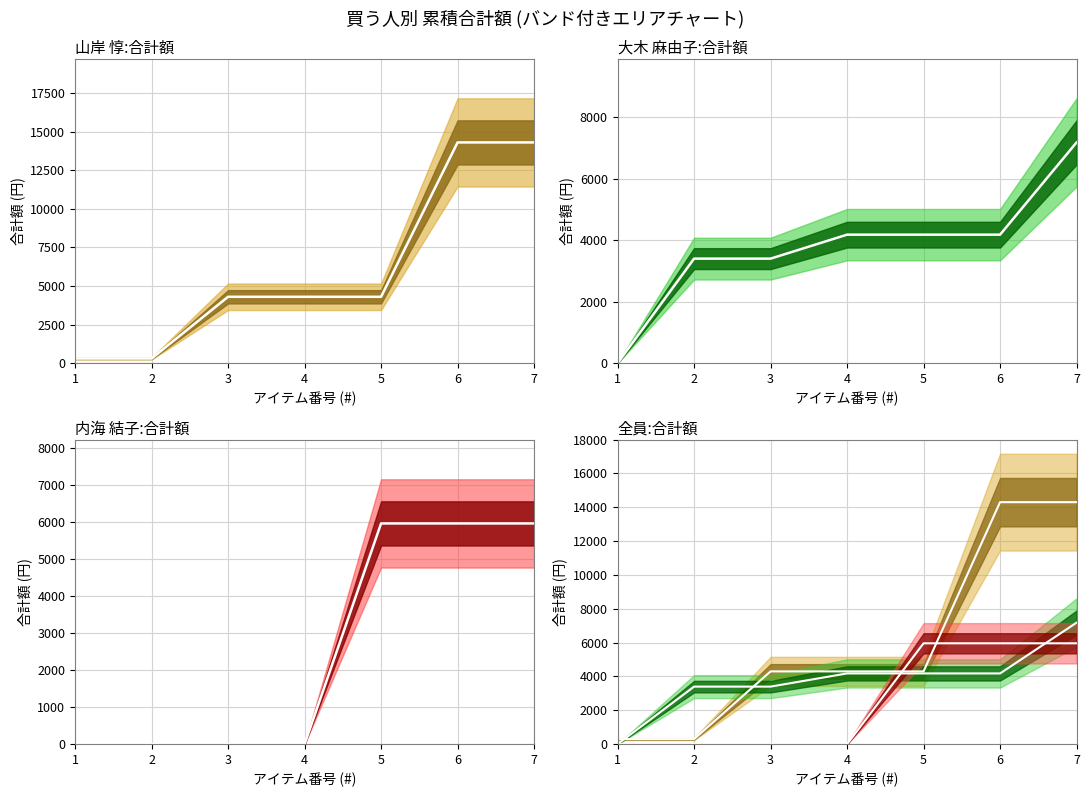

Does the chart have visible grid lines?

Yes